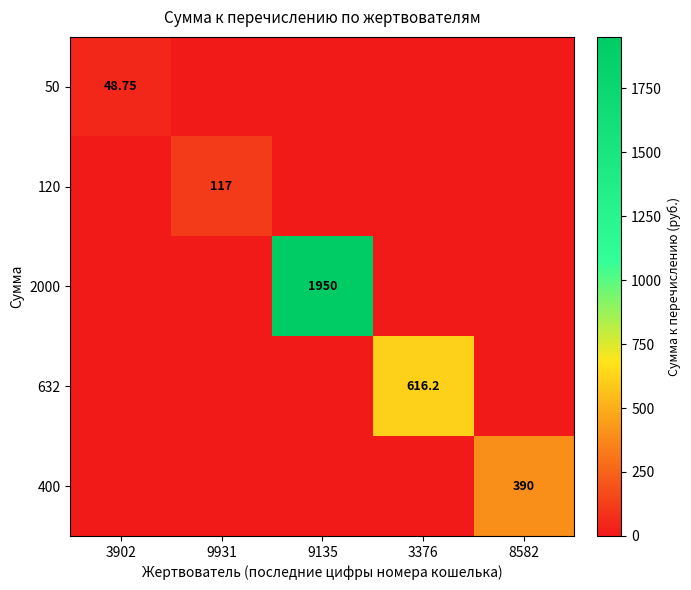

Rank the categories by 50 value from highest to lowest.

3902, 9931, 9135, 3376, 8582